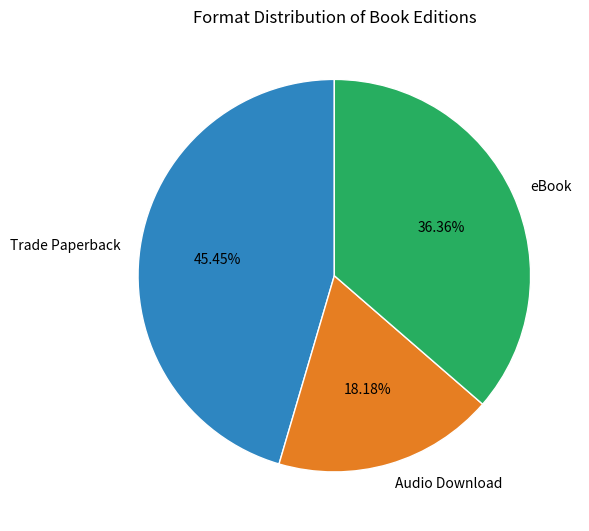

Is eBook the majority of the pie?

No